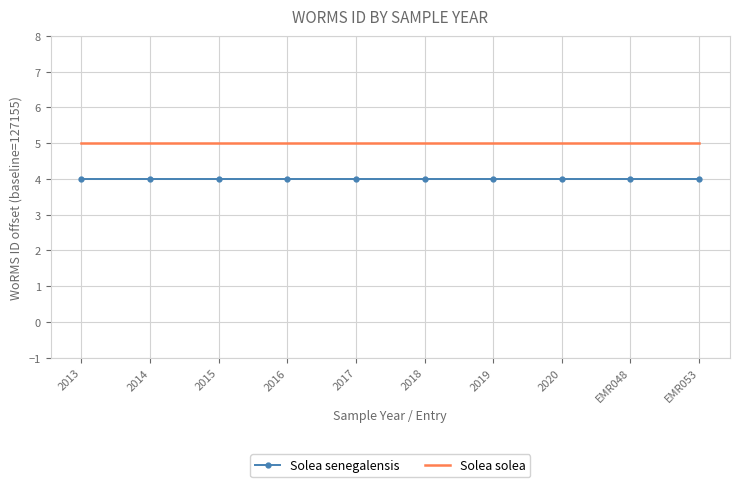

What position from the right is 2020?

3